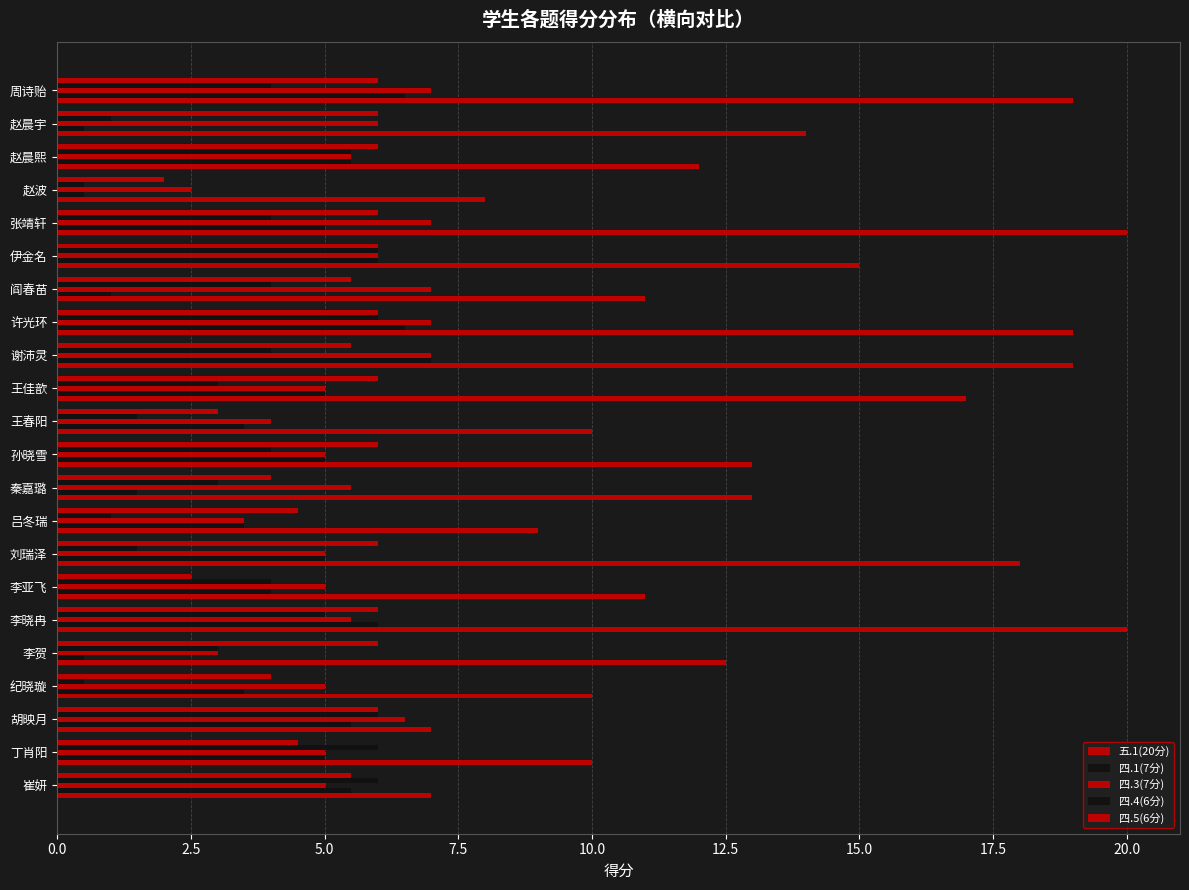

How many data points does each series have?

22